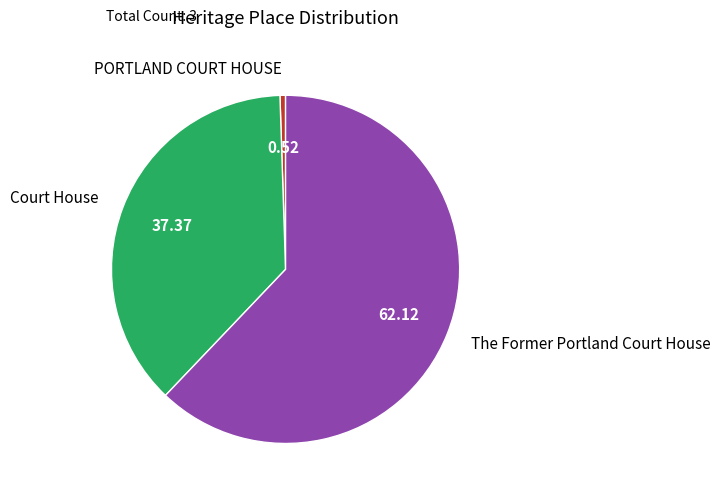

Count the number of slices in the pie.

3